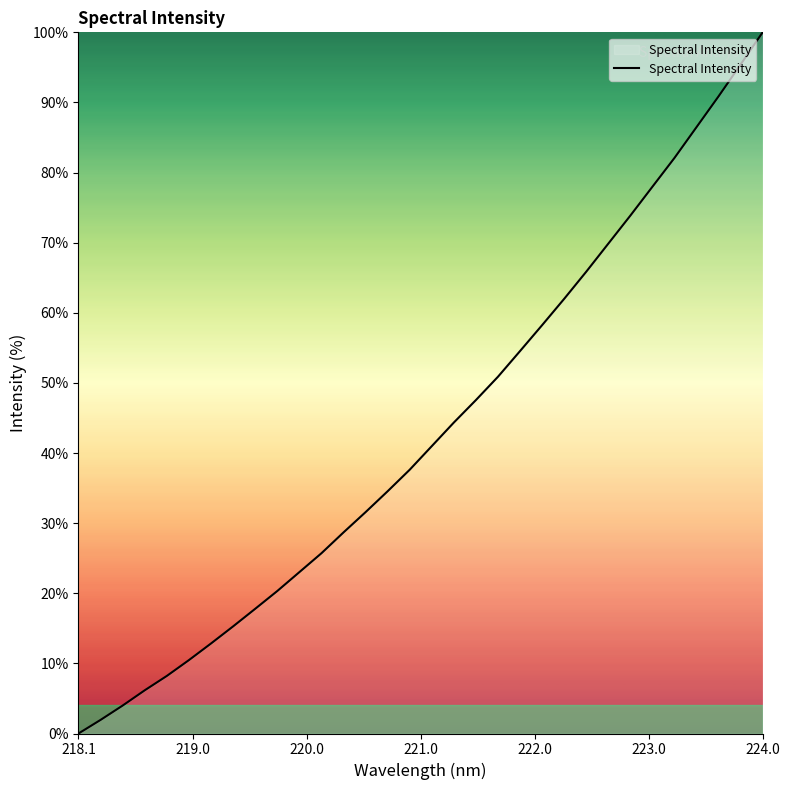

What is the greatest value displayed?

100.0